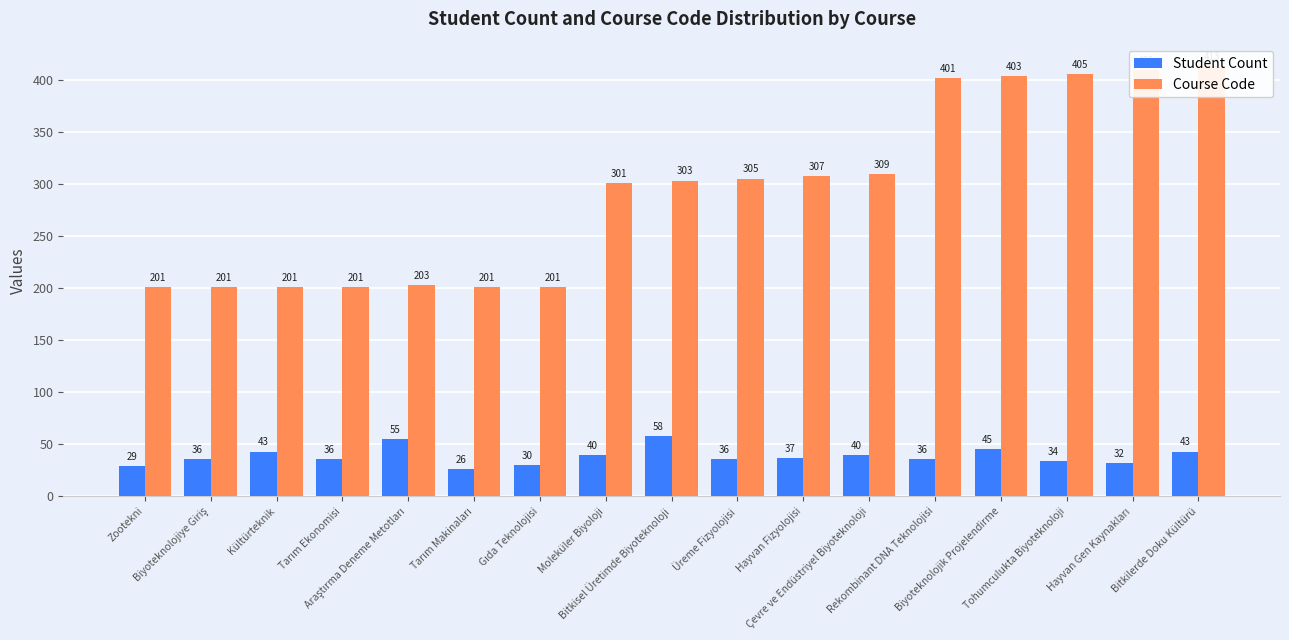

Rank the series at Bitkilerde Doku Kültürü from lowest to highest value.

Student Count, Course Code